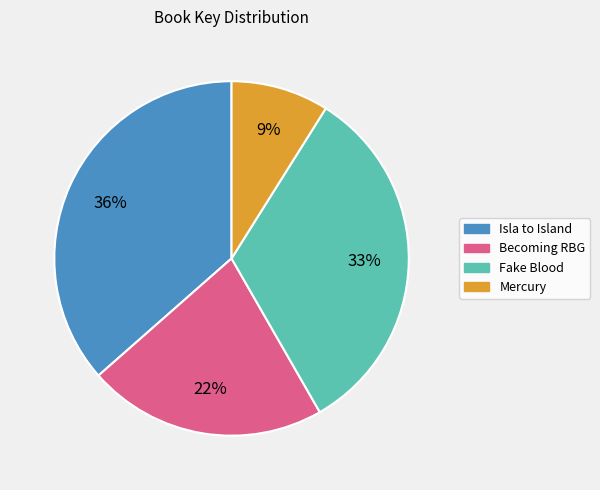

Which has a higher value, Mercury or Fake Blood?

Fake Blood